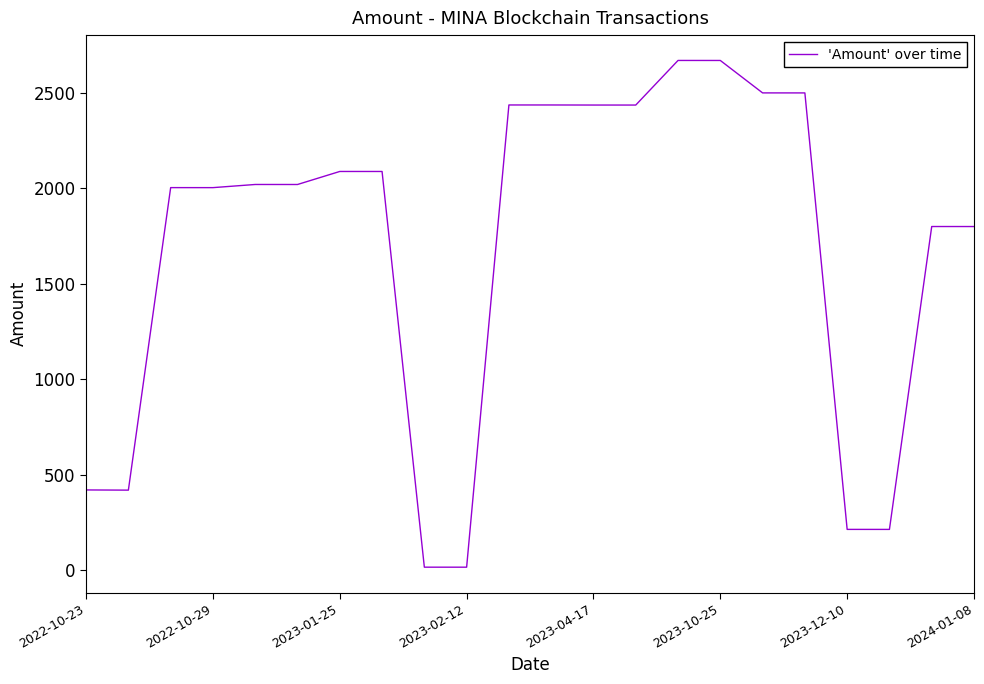

What is the greatest value displayed?

2670.0